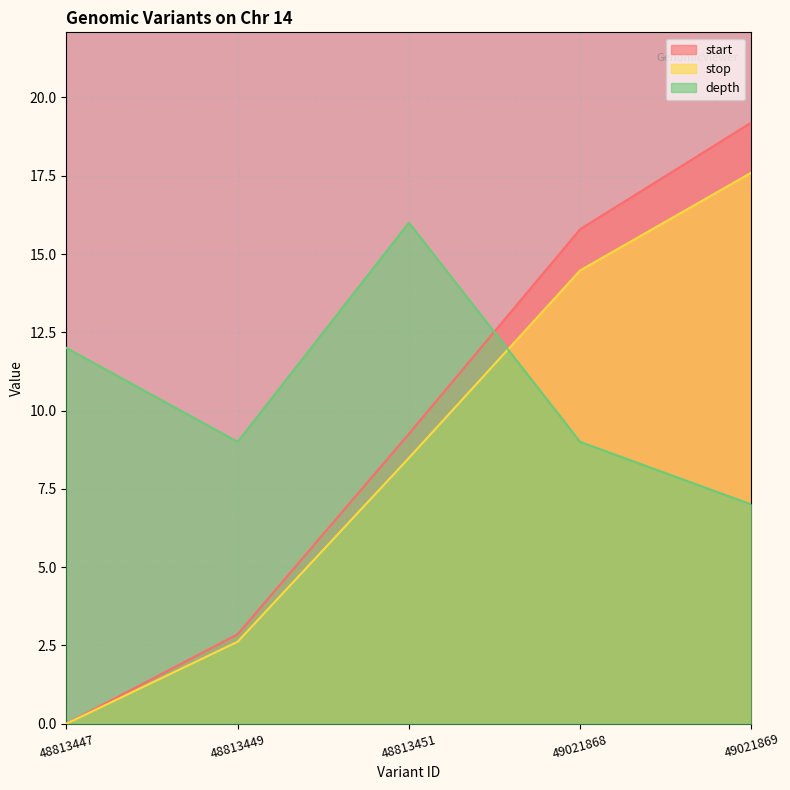

At which category does depth reach its first local peak?

48813451